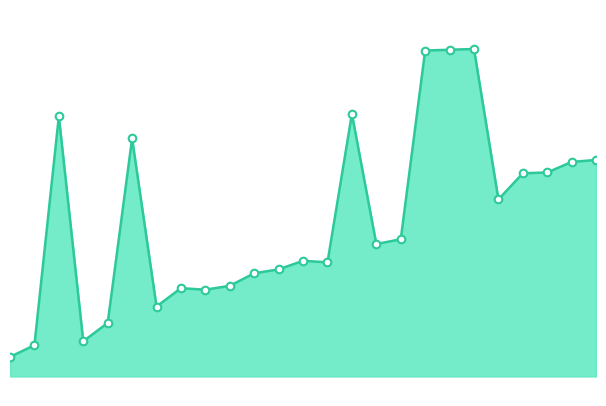

Is this an area chart (filled region under the line)?

Yes